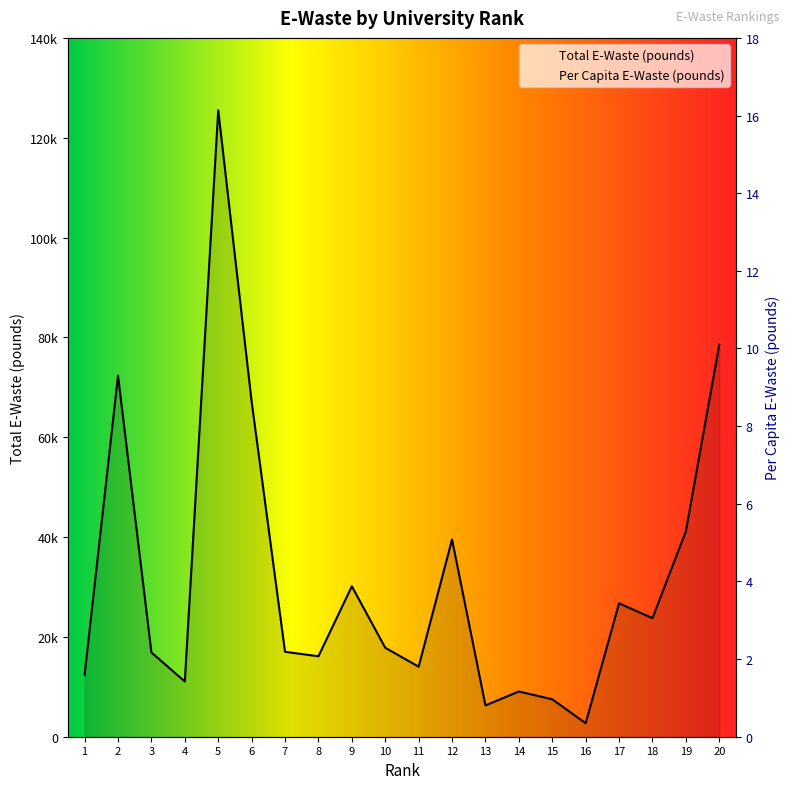

Reading left to right, list all the values displayed in this chart.

Total E-Waste (pounds): 12421.0	72346.0	16883.0	11062.0	125498.0	67154.0	17010.0	16119.0	30137.0	17824.0	14029.0	39512.0	6266.0	9064.0	7500.0	2710.0	26730.0	23743.0	41160.0	78527.0
Per Capita E-Waste (pounds): 16.0	7.4	5.1	4.4	4.1	3.6	3.0	2.7	2.4	1.7	1.7	1.6	1.5	1.5	1.5	1.4	1.4	1.4	1.4	1.2